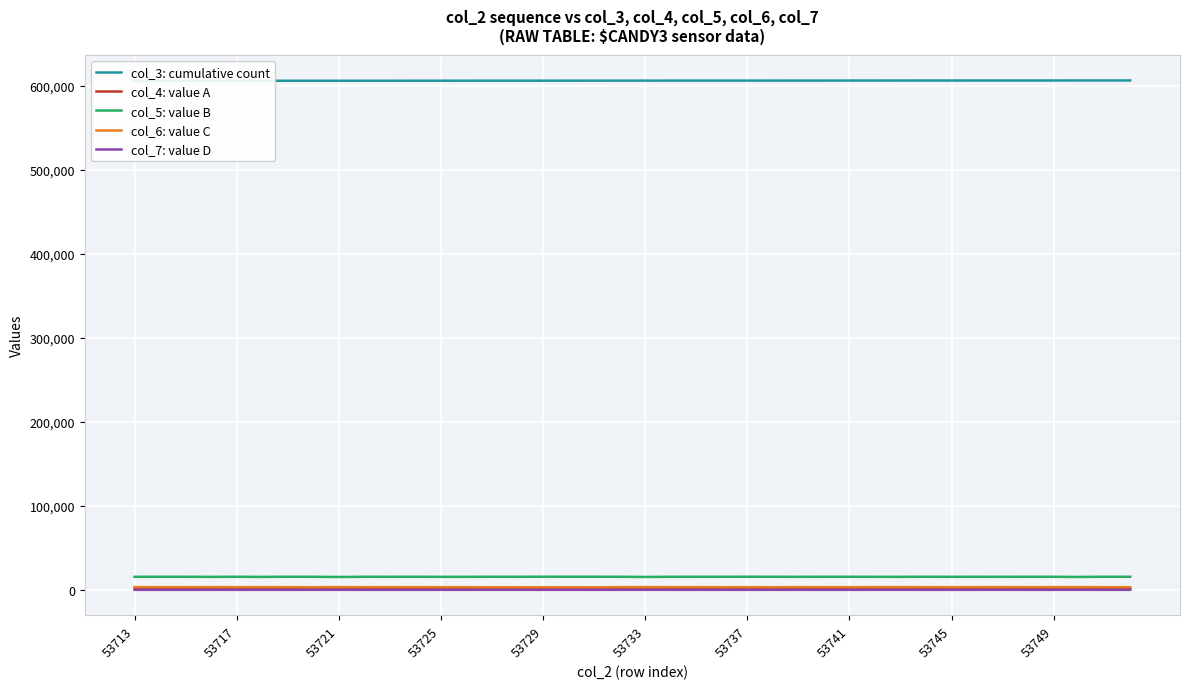

What is the value of the col_4: value A point at the 6th from the left?

1415